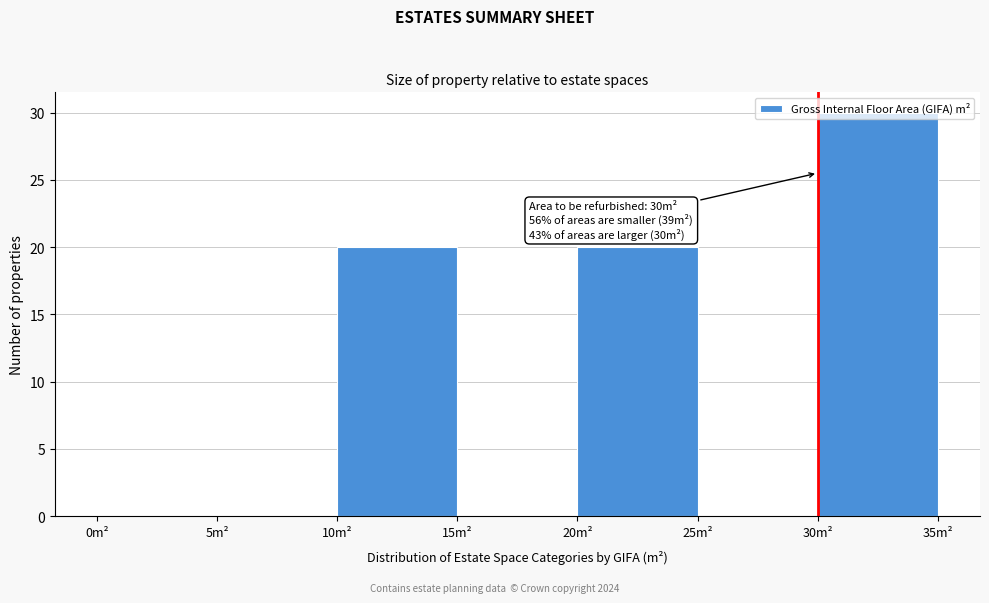

Which range on the x-axis has the tallest bar?

30 to 35